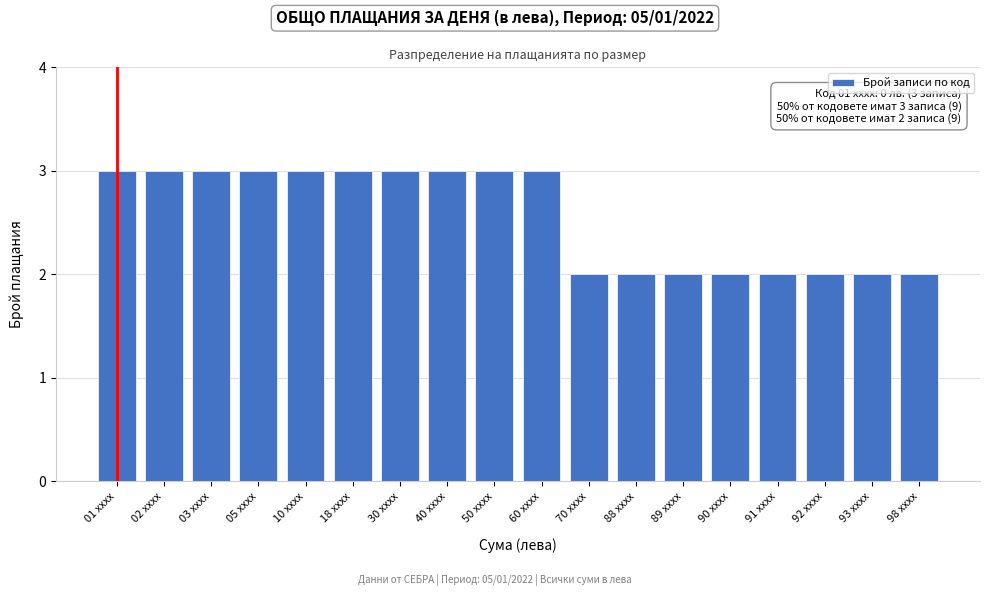

Reading left to right, what are all the values shown in this chart?

01 xxxx=3	02 xxxx=3	03 xxxx=3	05 xxxx=3	10 xxxx=3	18 xxxx=3	30 xxxx=3	40 xxxx=3	50 xxxx=3	60 xxxx=3	70 xxxx=2	88 xxxx=2	89 xxxx=2	90 xxxx=2	91 xxxx=2	92 xxxx=2	93 xxxx=2	98 xxxx=2